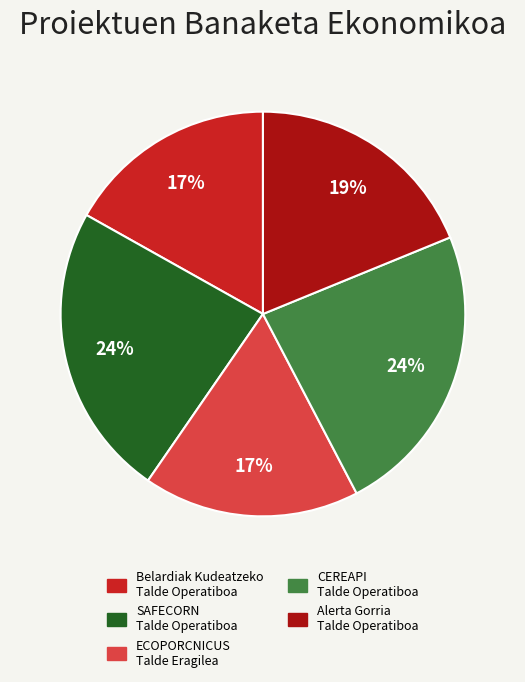

To the nearest percent, what is the difference between the largest and smallest slice percentages?

7%